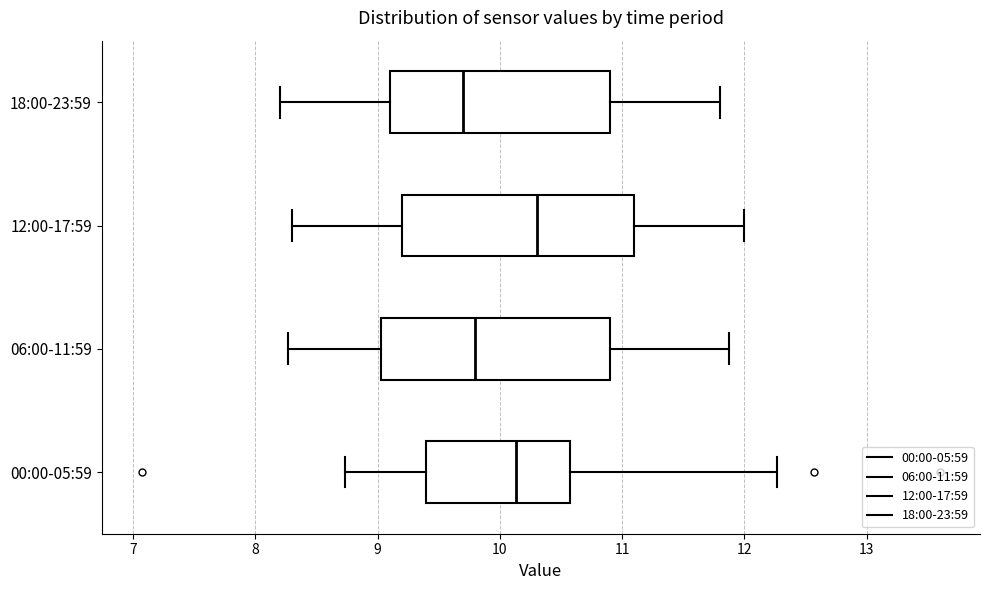

Which box has the furthest to the right median line?

12:00-17:59